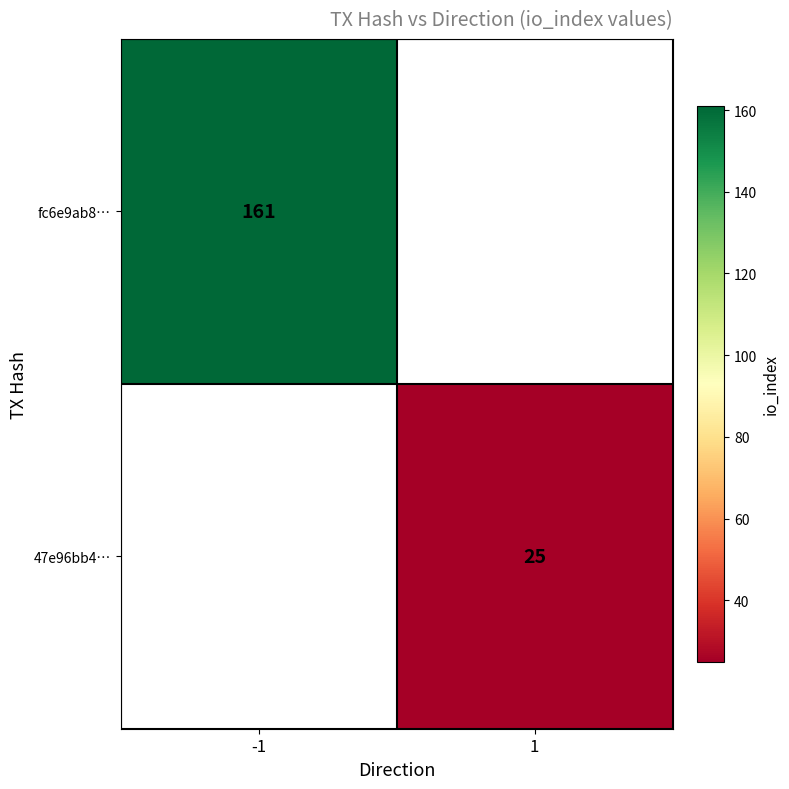

What is the minimum value shown in the chart?

25.0